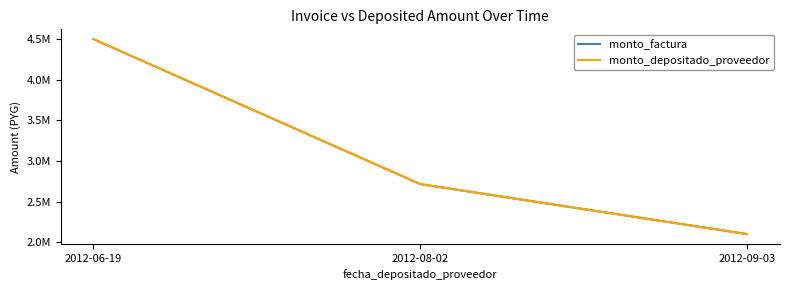

Does the chart have visible grid lines?

No